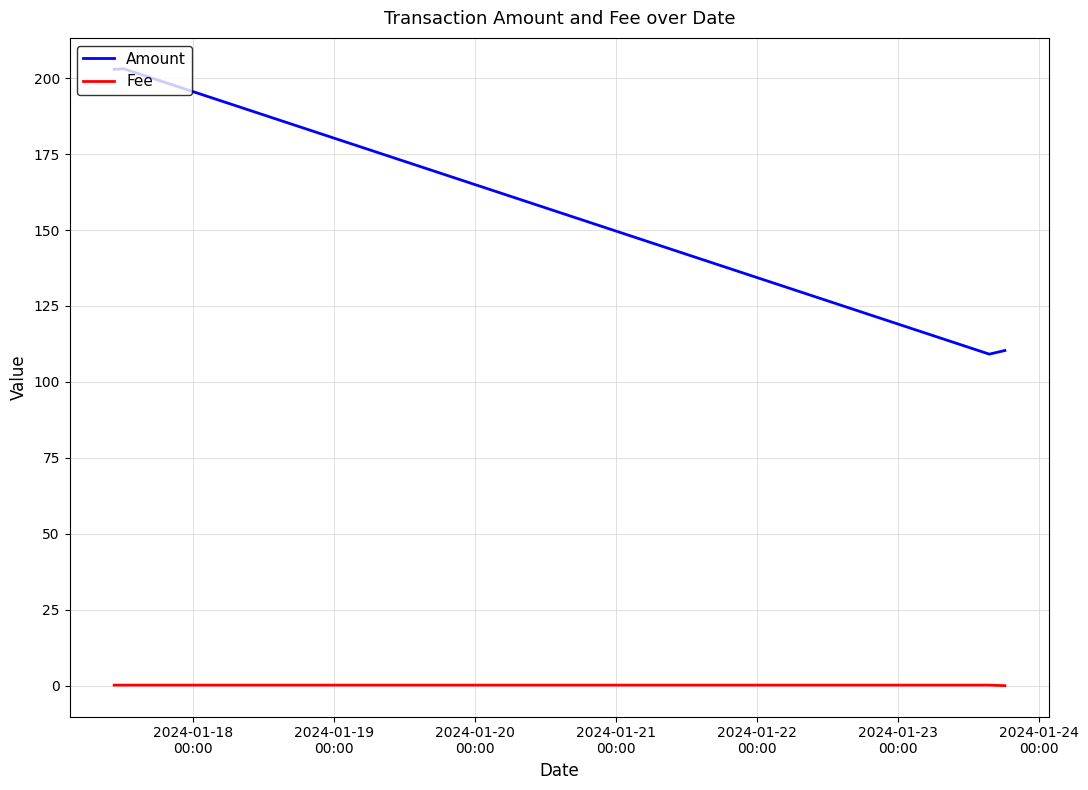

True or false: Fee has more than 0 interior local peaks.

True